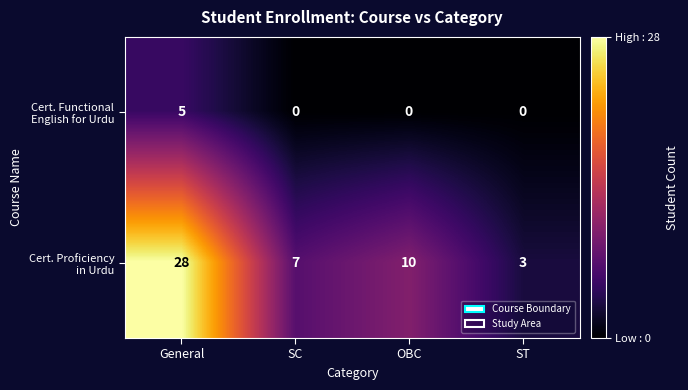

What is the greatest value displayed?

28